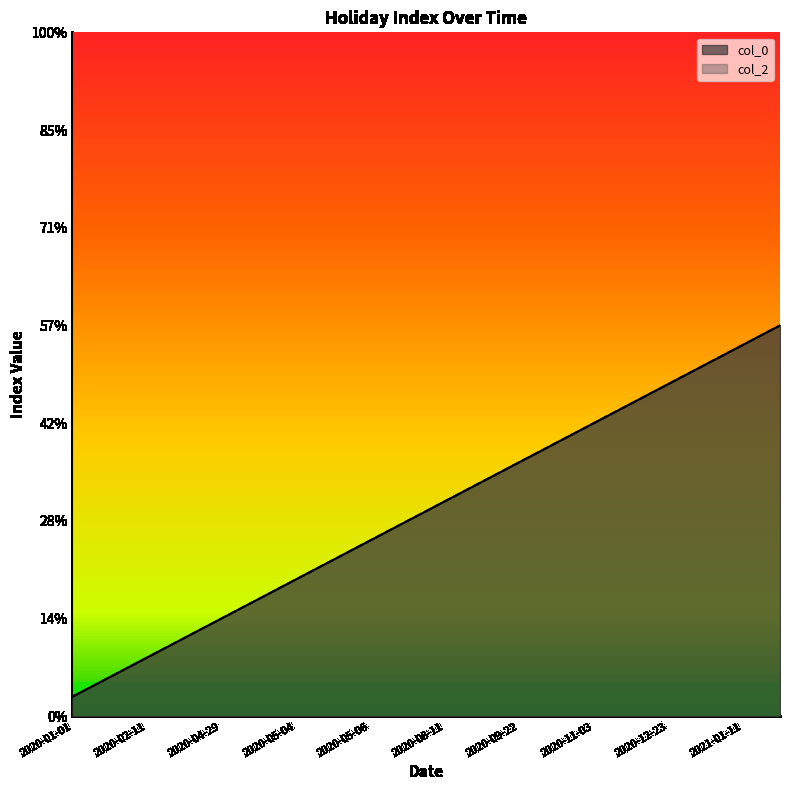

Which series has the widest spread of values?

col_0